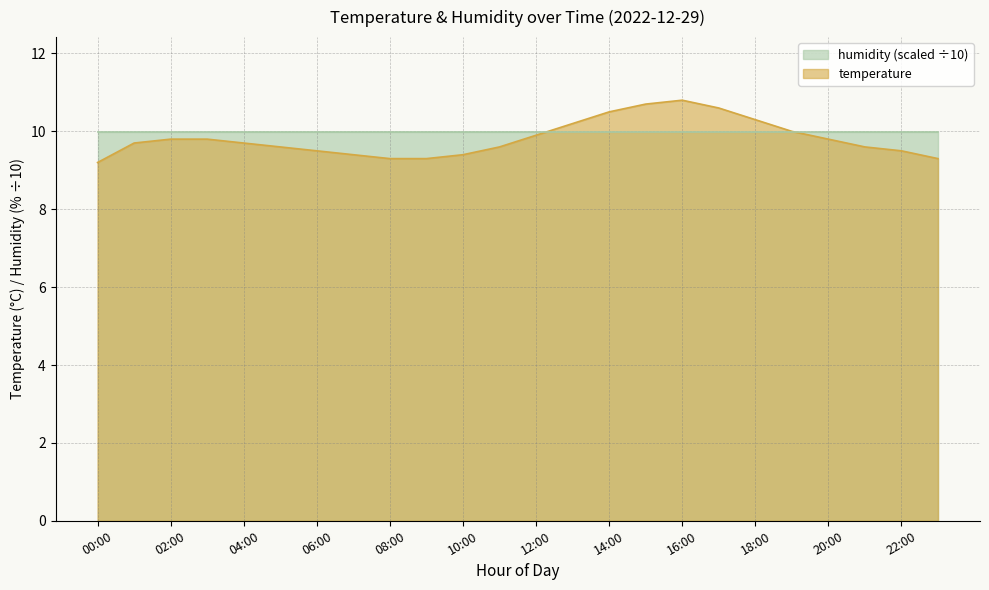

Does the chart display data point markers on the line(s)?

No